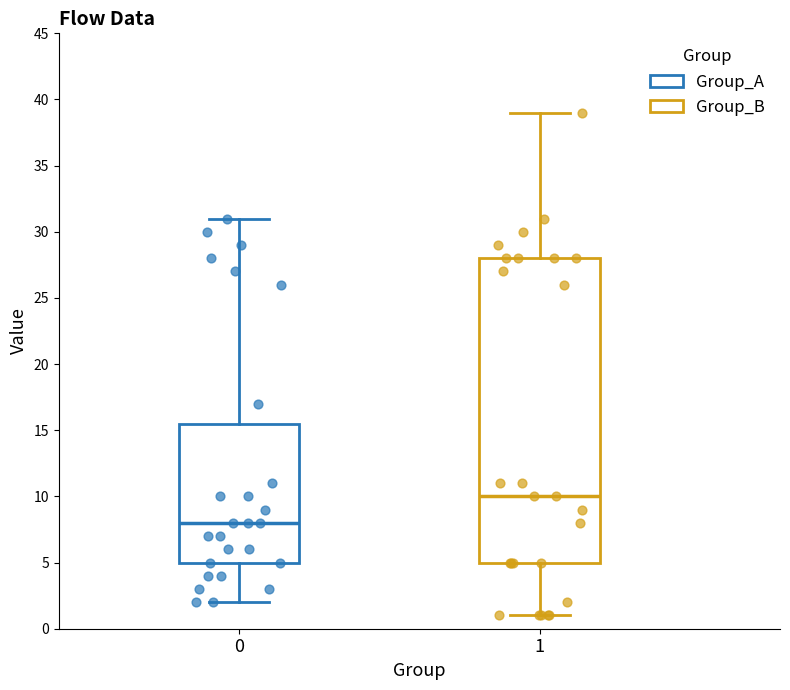

Which box is the tallest, from its lower edge to its upper edge?

1